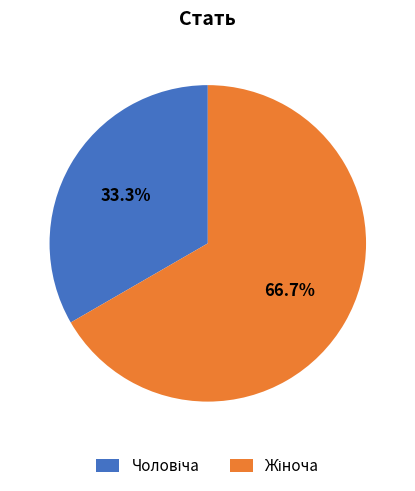

Is there any slice that represents more than half of the pie?

Yes